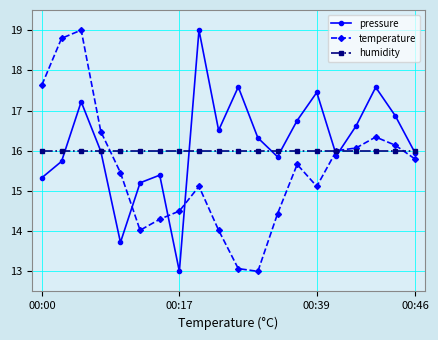

Is this an area chart (filled region under the line)?

No